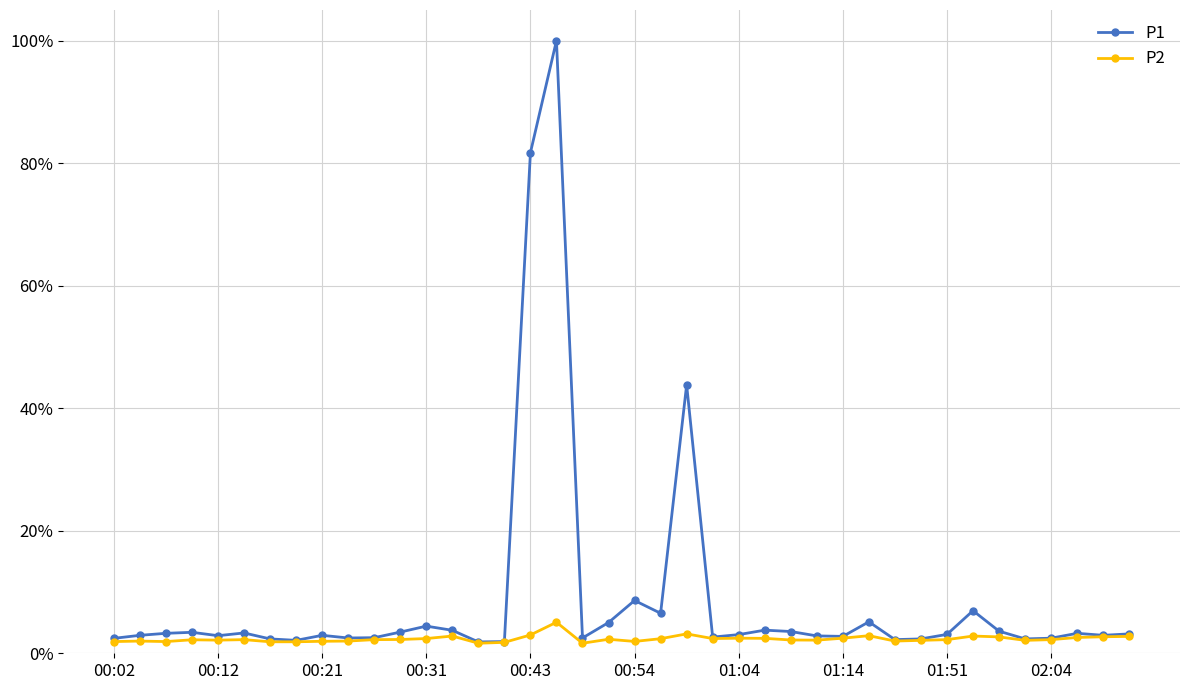

Is this an area chart (filled region under the line)?

No